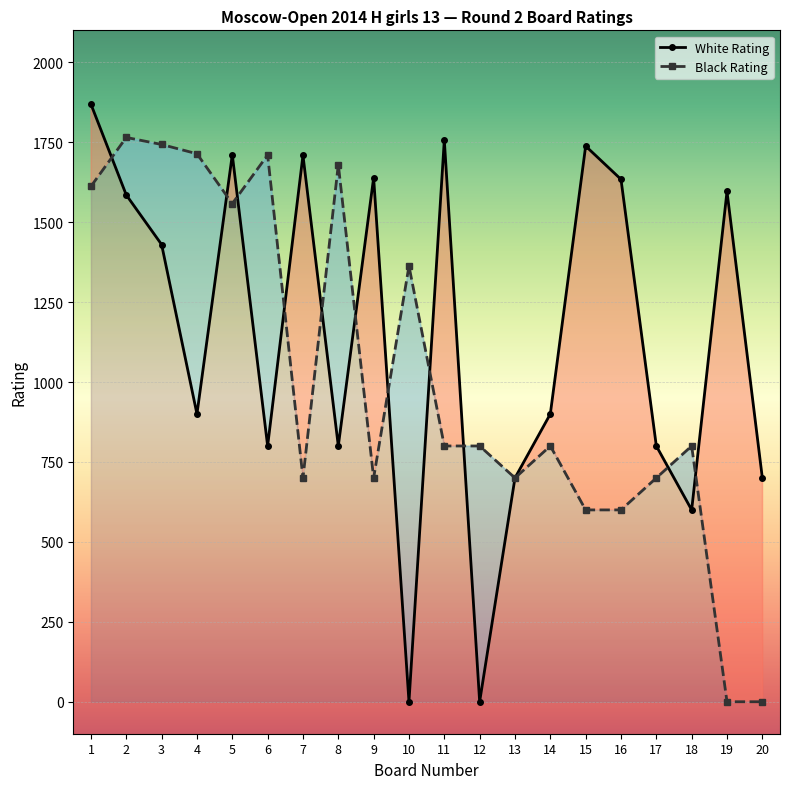

Between 3 and 1, which is larger?

1